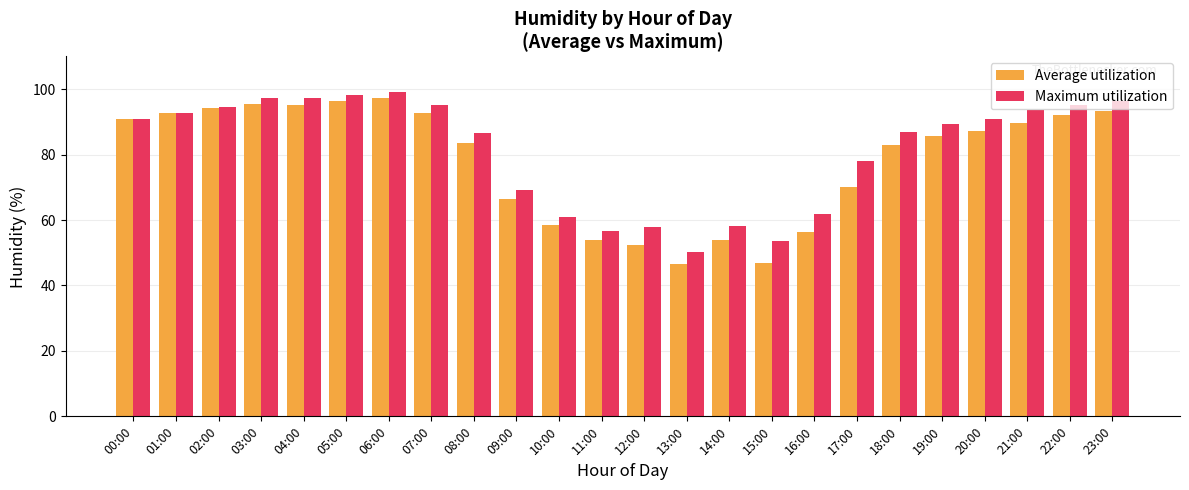

Rank the series by their maximum value, from highest to lowest.

Maximum utilization, Average utilization